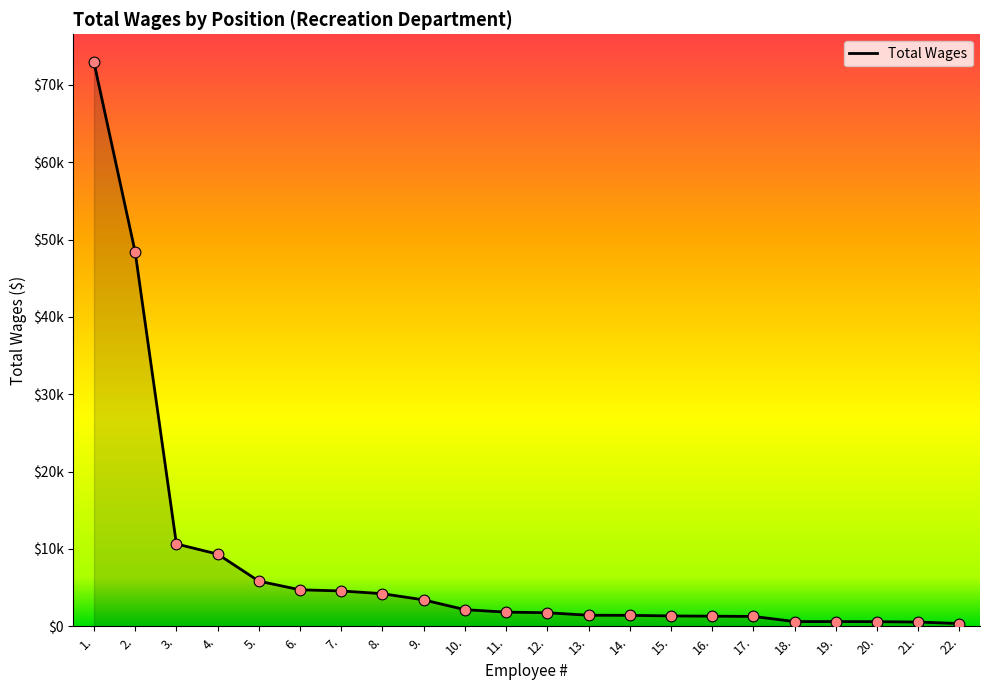

Approximately how many times larger is the value at 13. compared to 10.?

0.7